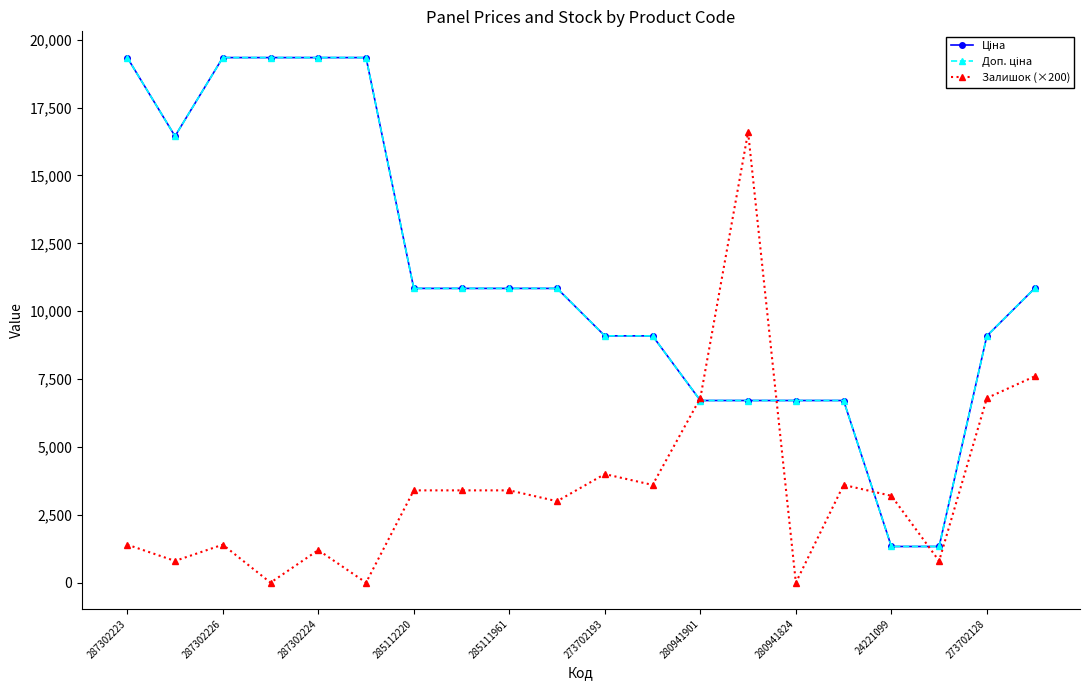

At how many categories does at least one series exceed 7353?

15